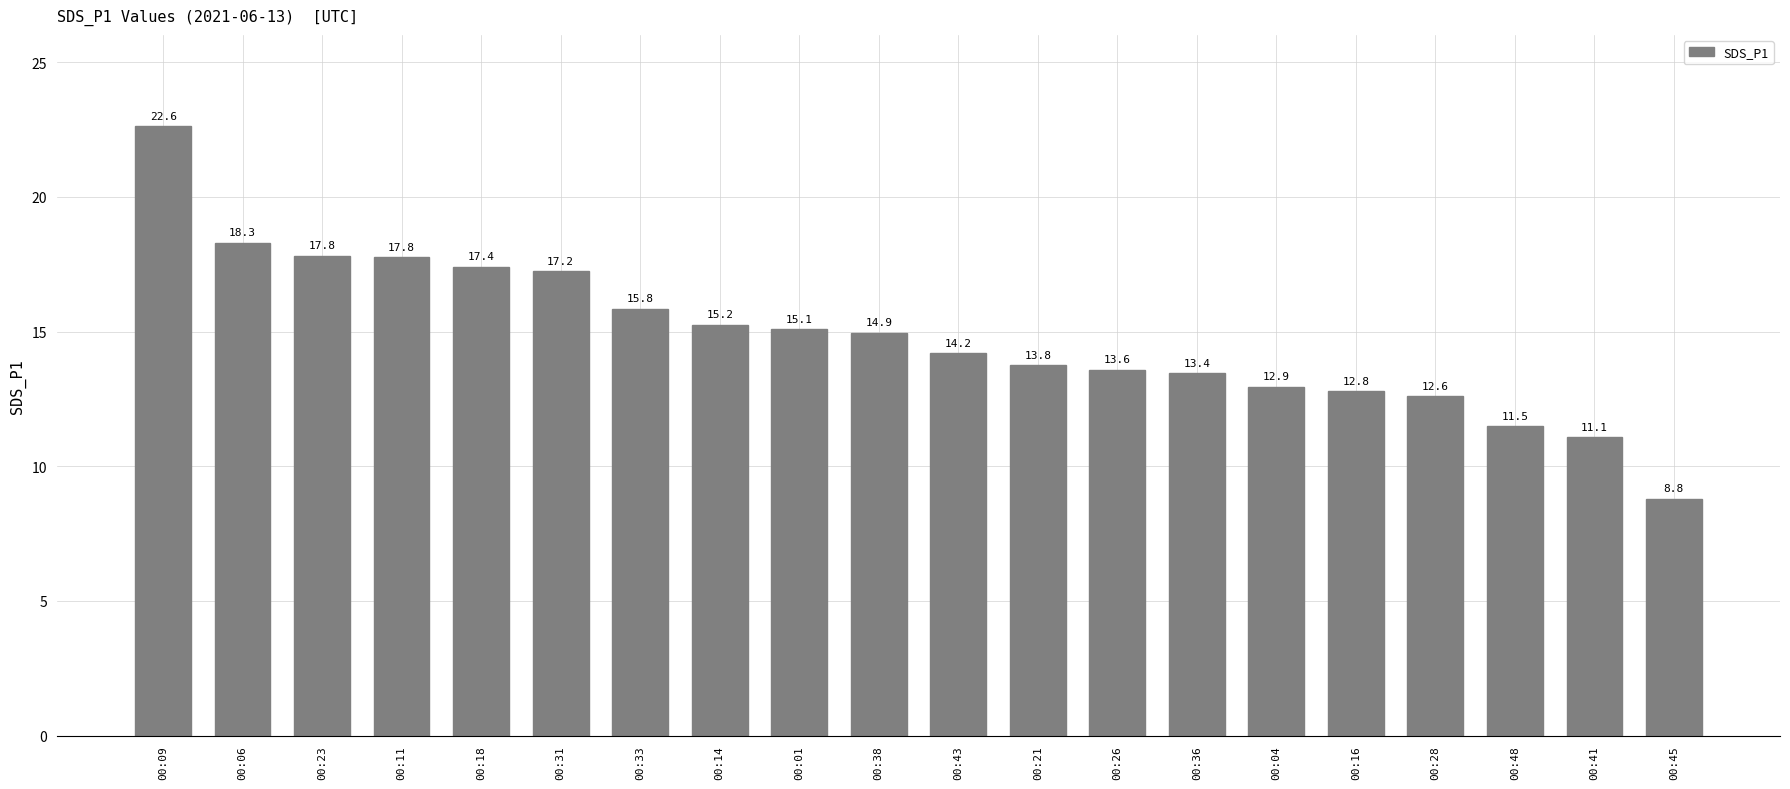

Does the chart contain stacked bars?

No